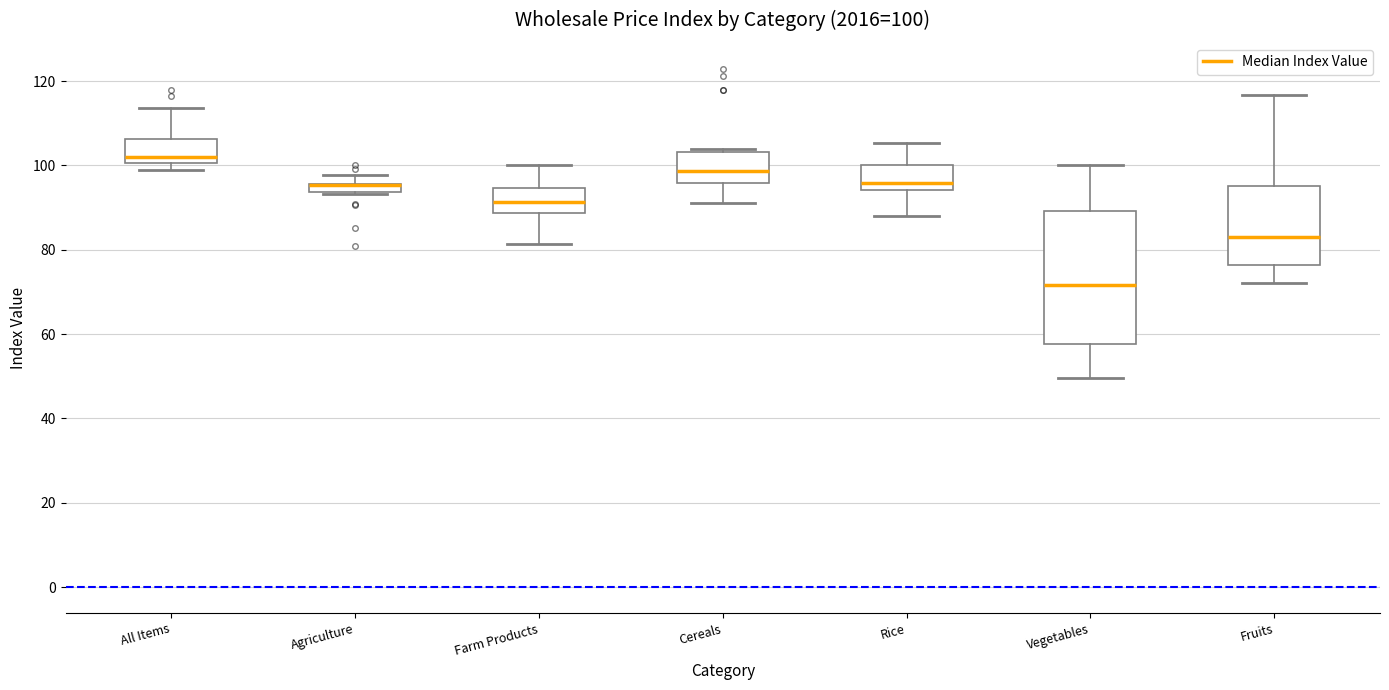

Which box is the tallest, from its lower edge to its upper edge?

Vegetables